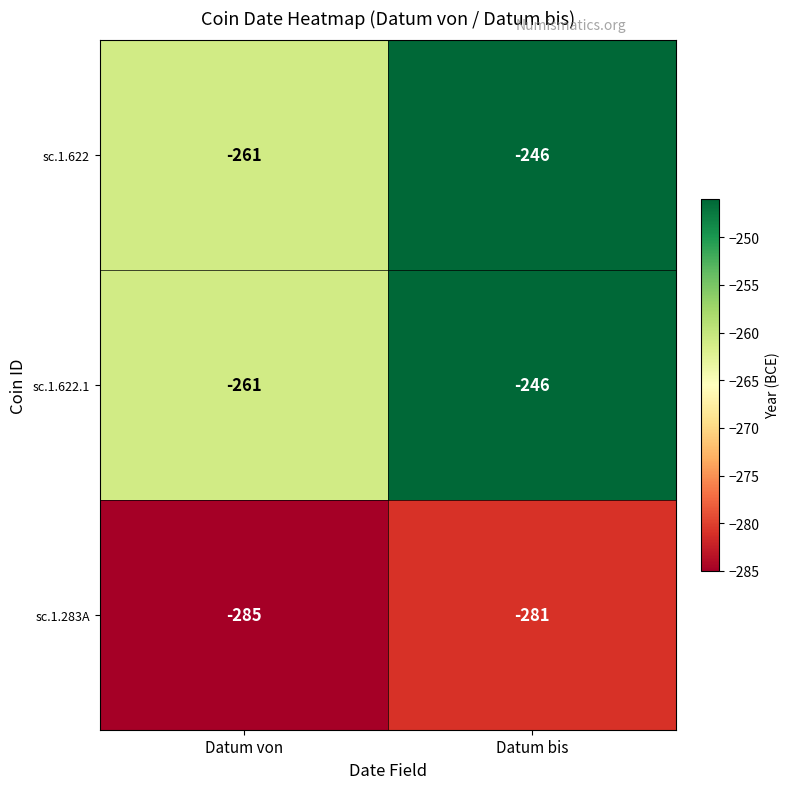

What is the difference between the maximum and minimum values in the sc.1.622.1 series?

15